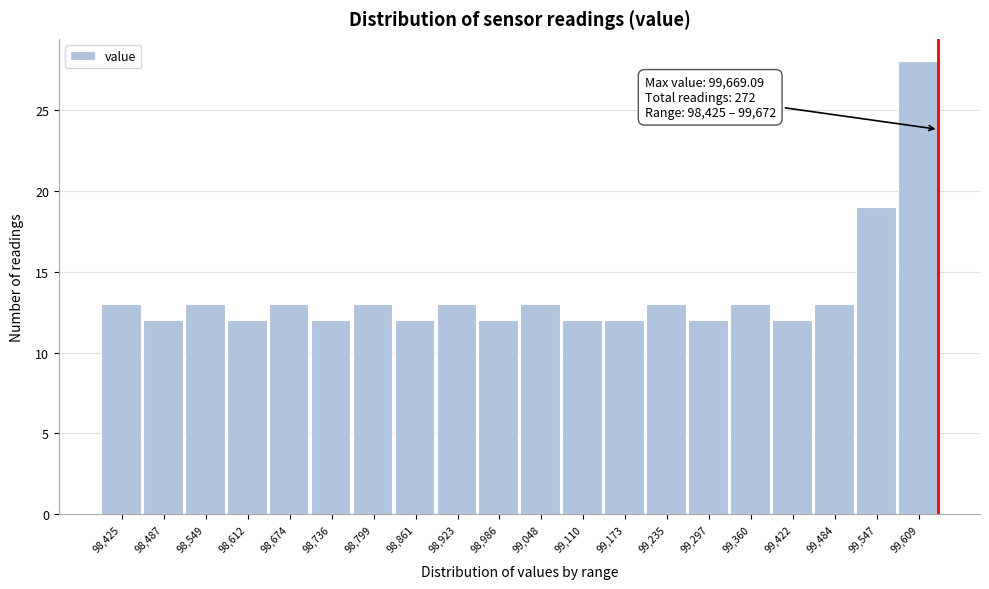

Reading right to left, extract all data points from this chart.

99,609=28	99,547=19	99,484=13	99,422=12	99,360=13	99,297=12	99,235=13	99,173=12	99,110=12	99,048=13	98,986=12	98,923=13	98,861=12	98,799=13	98,736=12	98,674=13	98,612=12	98,549=13	98,487=12	98,425=13